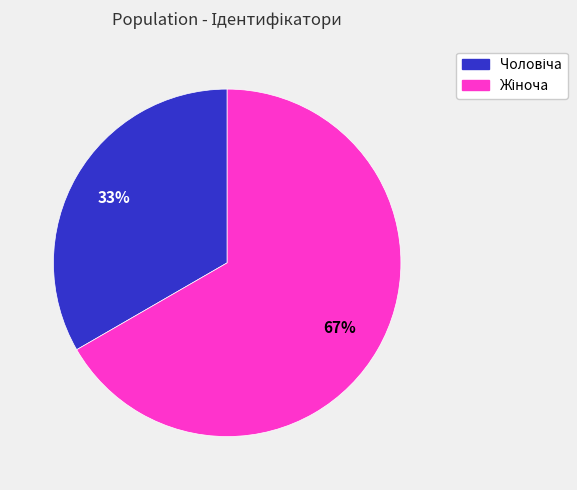

Is there any slice that represents more than half of the pie?

Yes